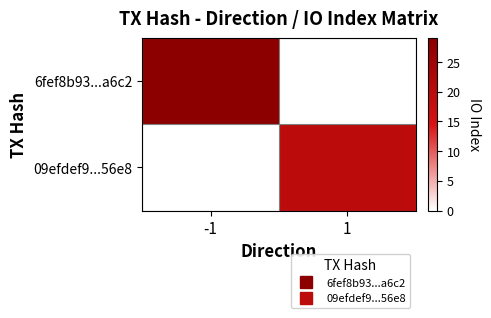

Rank the series at -1 from lowest to highest value.

09efdef9...56e8, 6fef8b93...a6c2